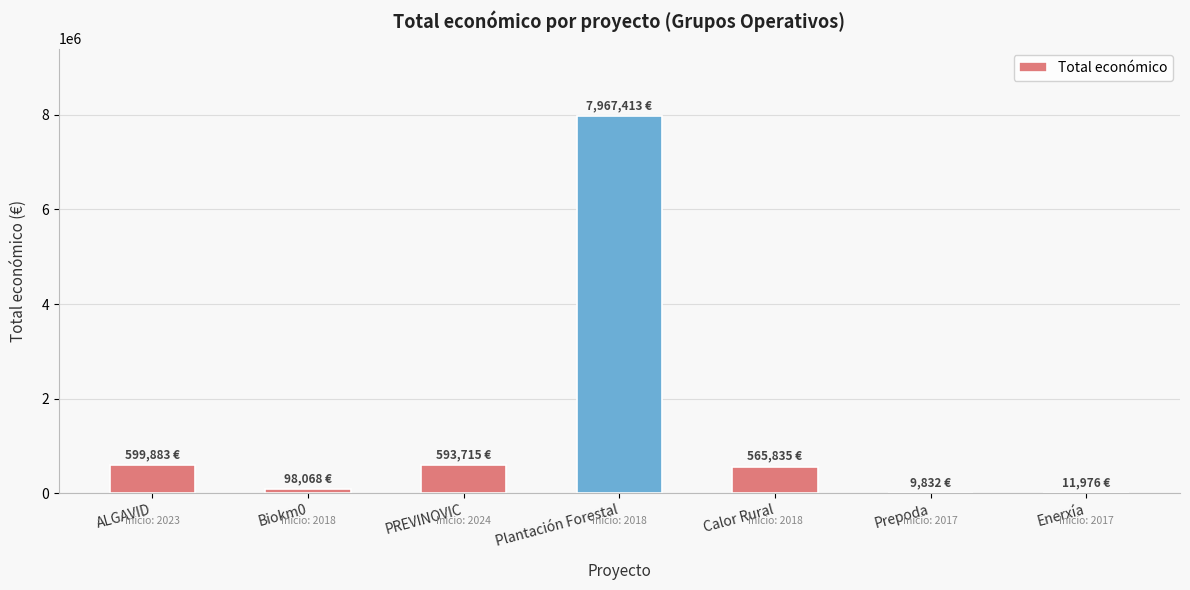

Which has a higher value, PREVINOVIC or Enerxía?

PREVINOVIC